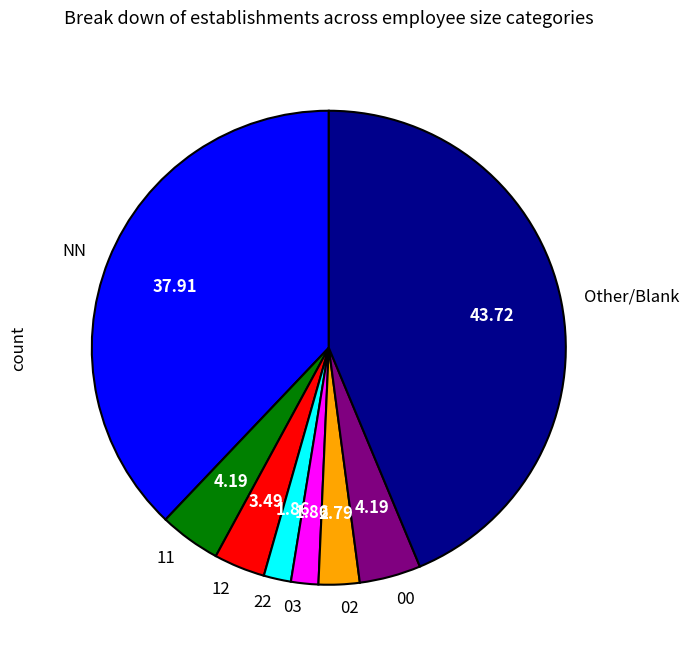

Count the number of slices in the pie.

8